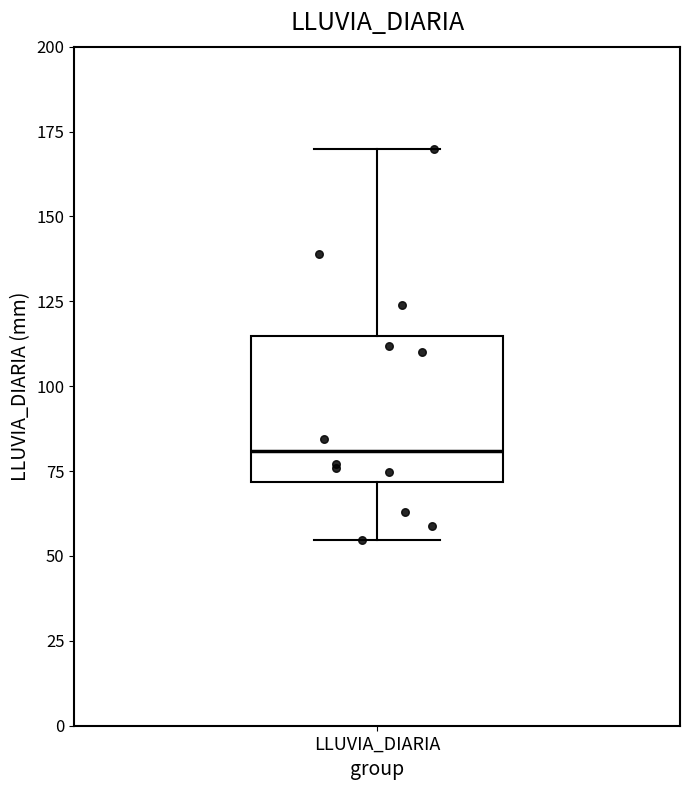

Transcribe this box plot: give where the median line is, the range the box spans, and where the two whiskers end, as read against the y-axis. The values are not printed on the chart, so give them approximately, as read against the axis.

median 80, box 70 to 115, whiskers 55 to 170